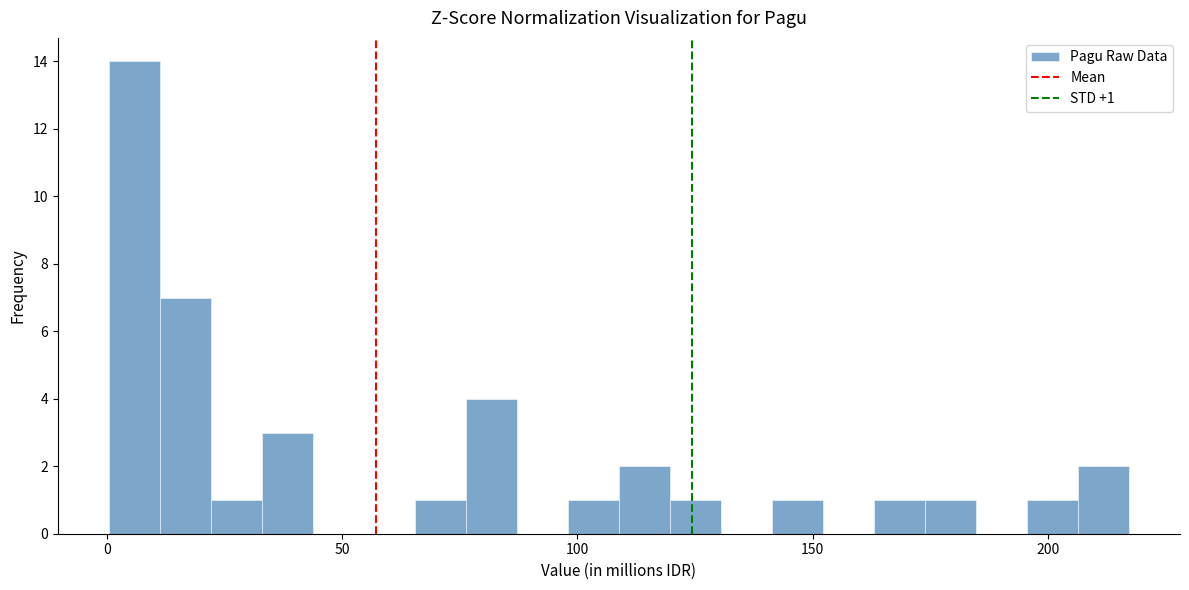

Read against the x-axis, roughly where is the centre of the tallest bar?

5